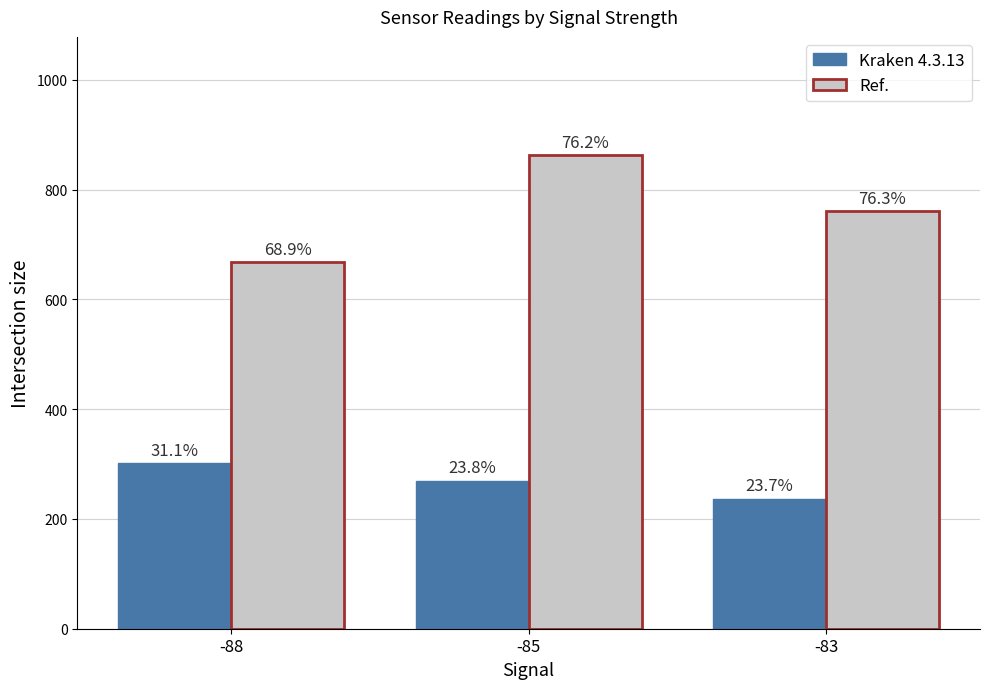

Is the value of Ref. at -85 greater than the value of Kraken 4.3.13 at -83?

Yes